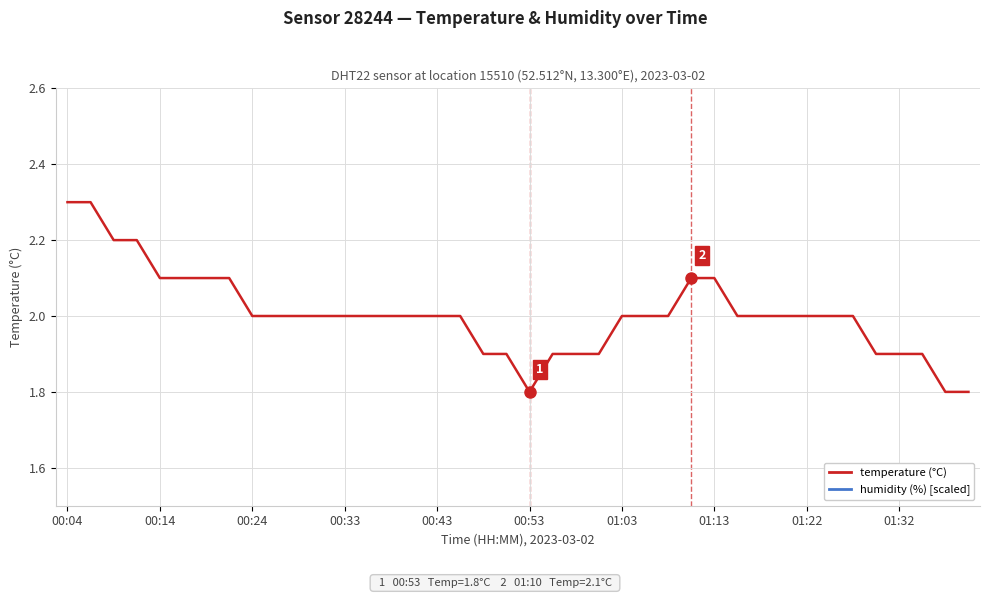

Which series has the widest spread of values?

temperature